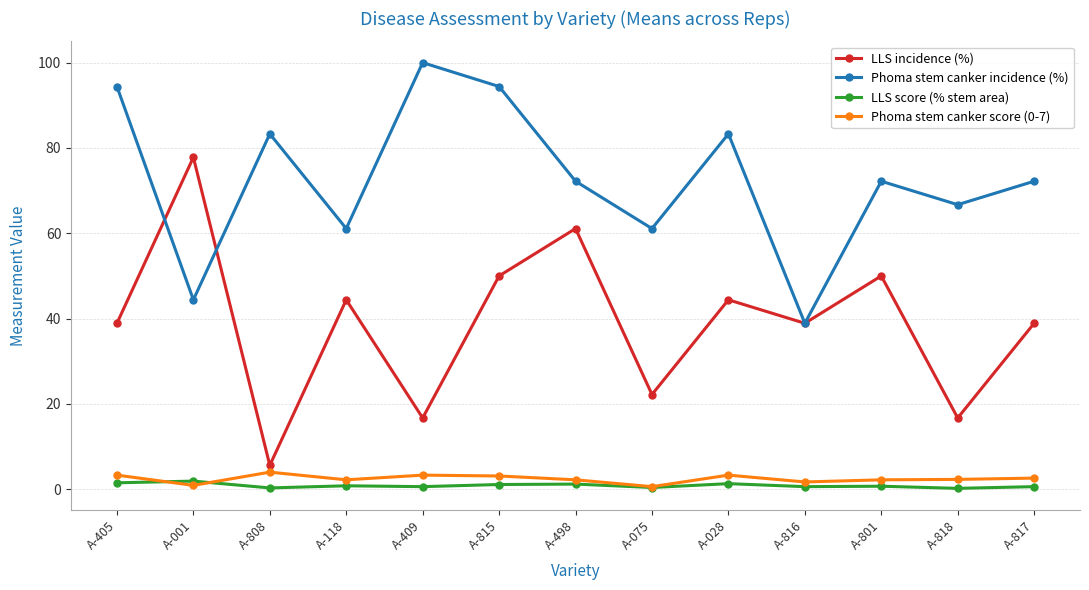

Is it true that Phoma stem canker score (0-7) equals 2.2 at A-498?

True